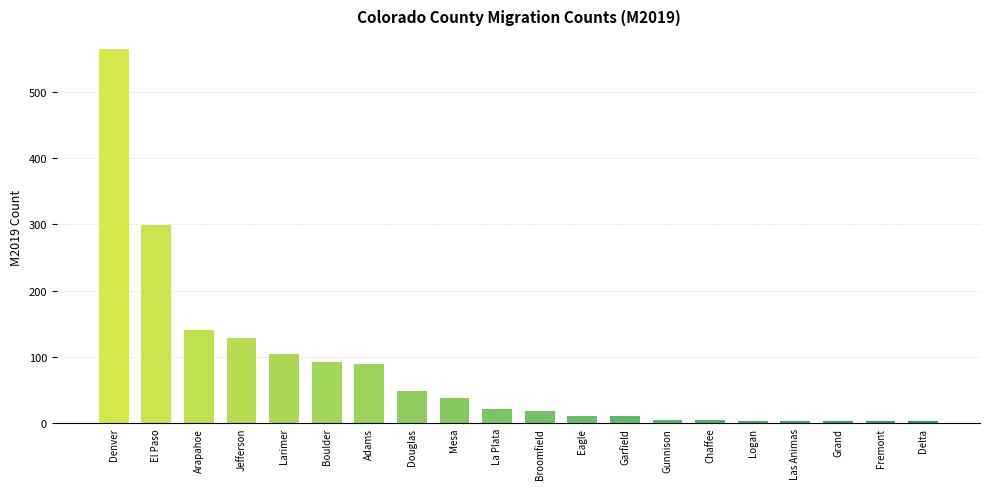

What is the label of the 17th bar from the left?

Las Animas